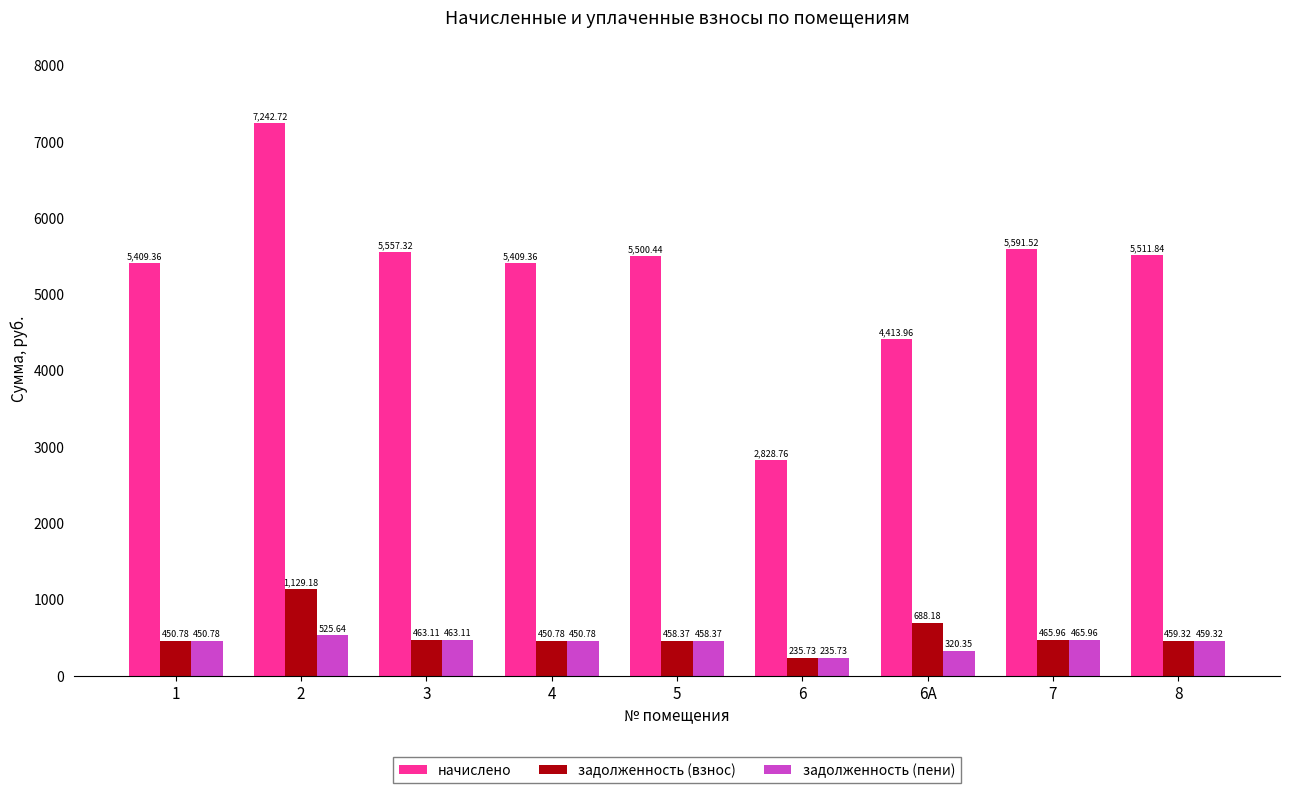

How many bars are there in each group?

3